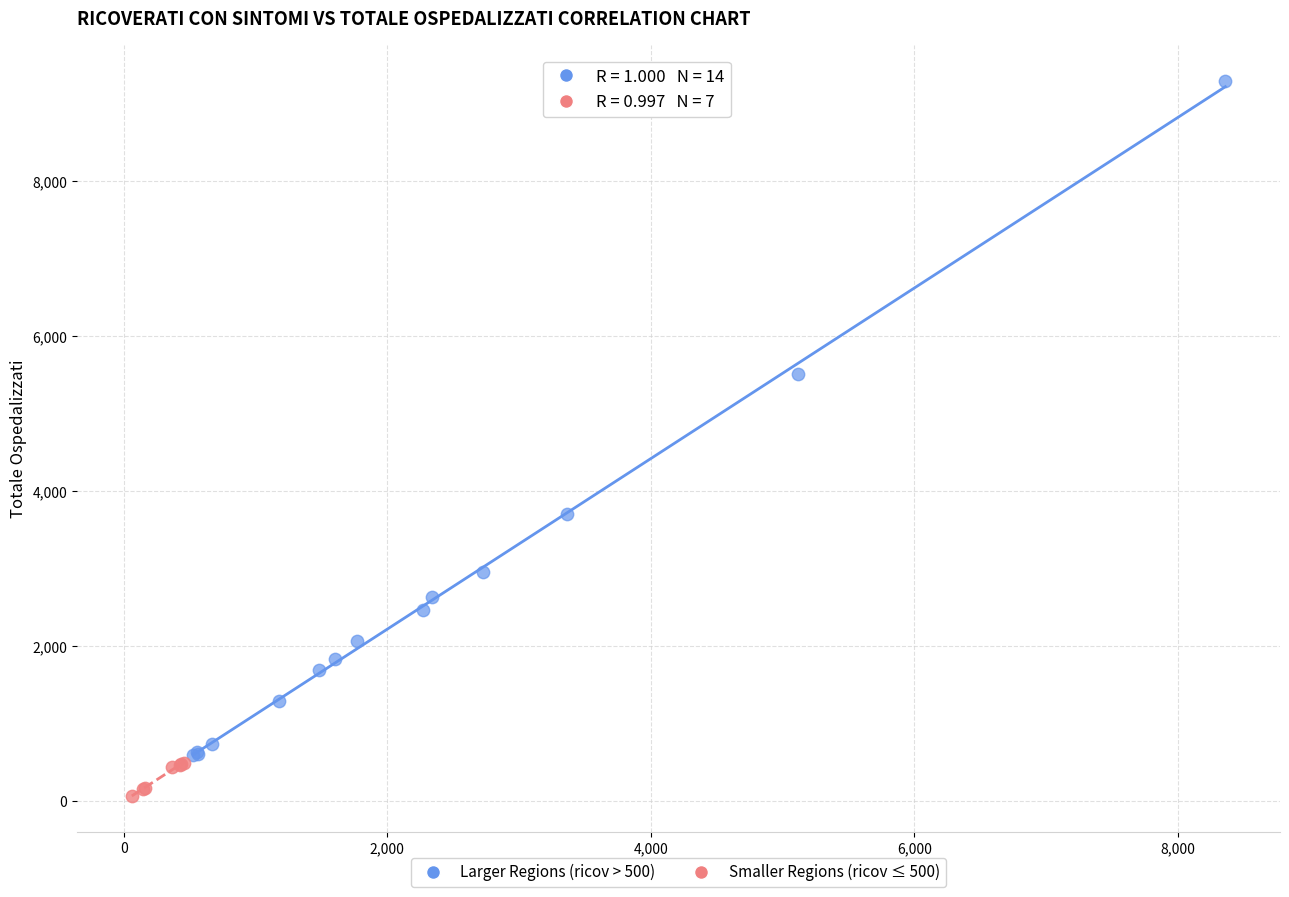

Which series has the largest Y range (max minus min)?

Larger Regions (ricov > 500)